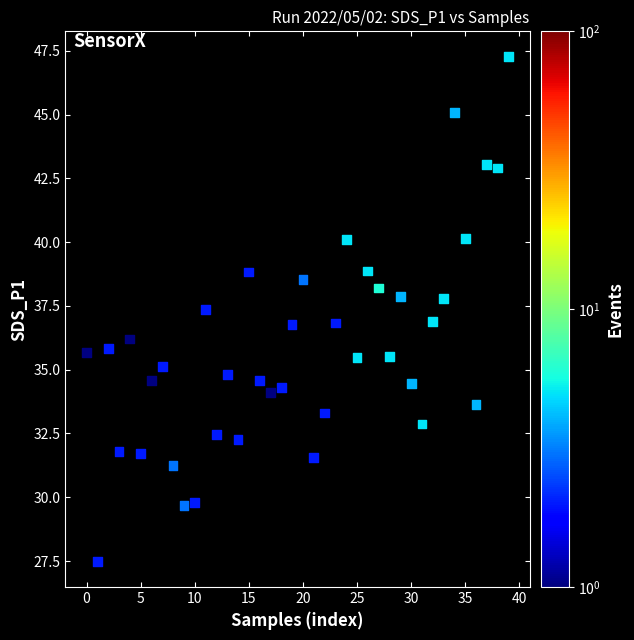

What is the range of Y values (max minus min)?

19.8